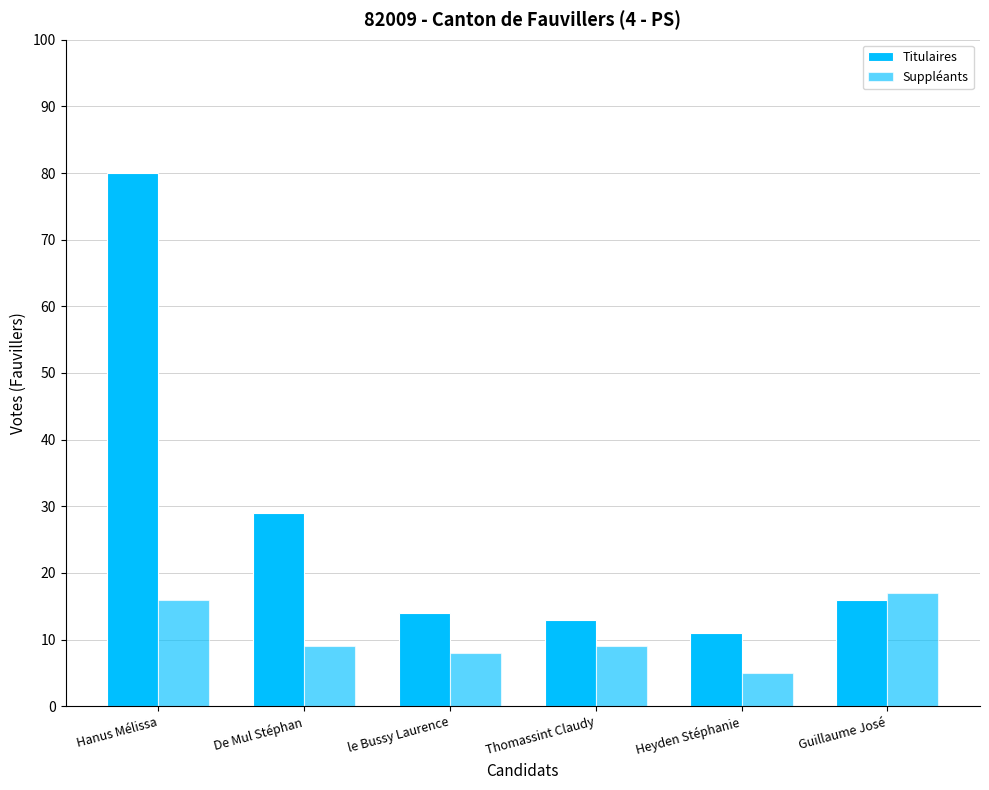

Does the chart contain any negative values?

No